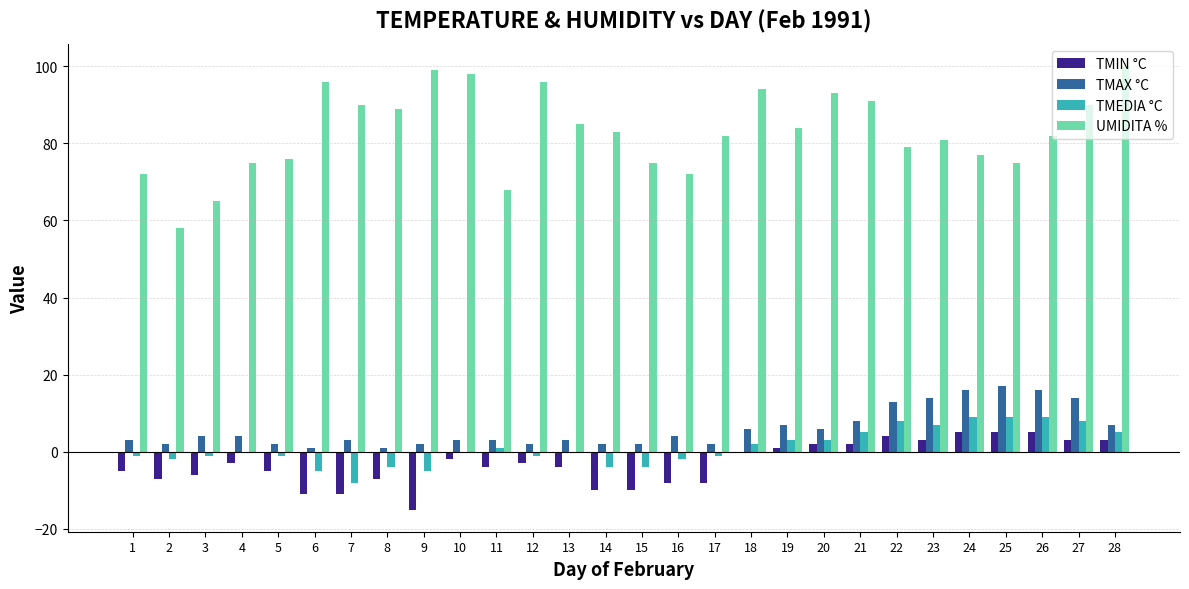

Count the number of data series in this chart.

4